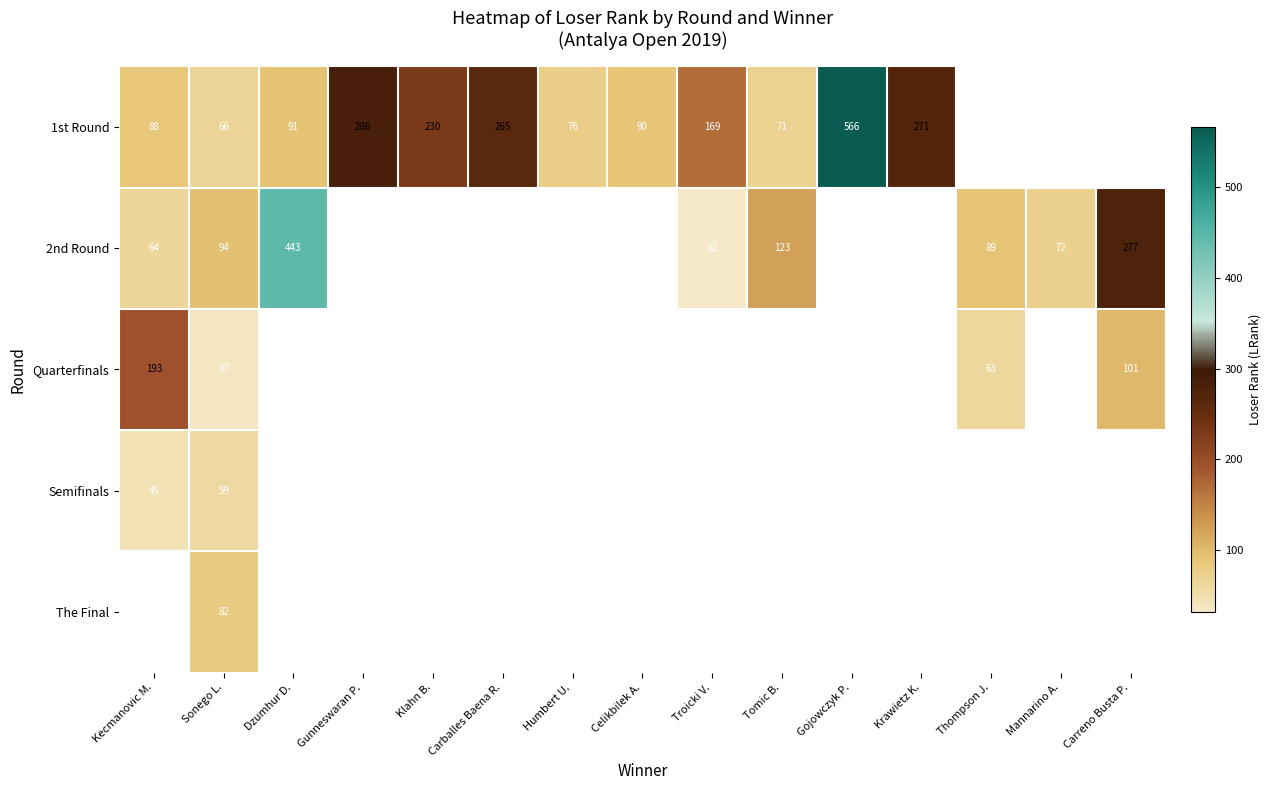

The value of 1st Round at Klahn B. is 230. True or false?

True